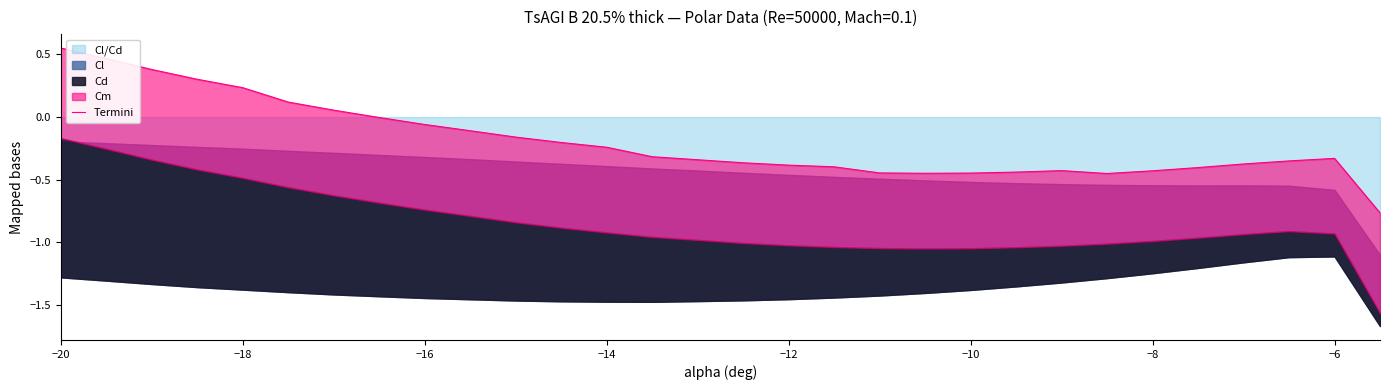

What is the value of the 22nd point from the left?

-0.4